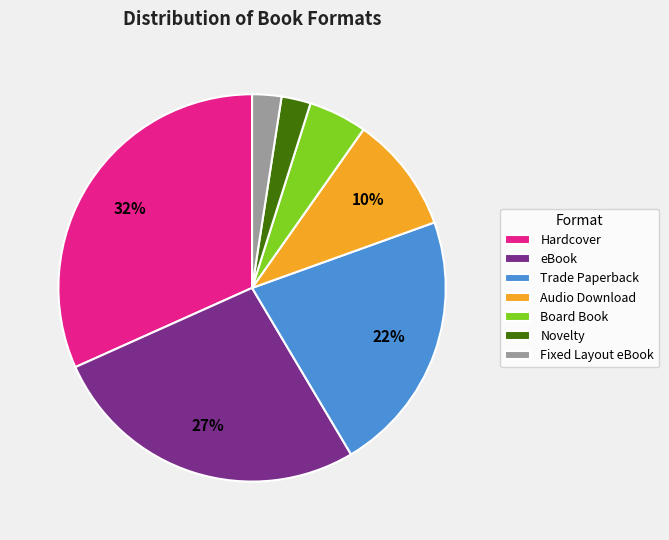

The Hardcover slice represents 14% of the pie. True or false?

False